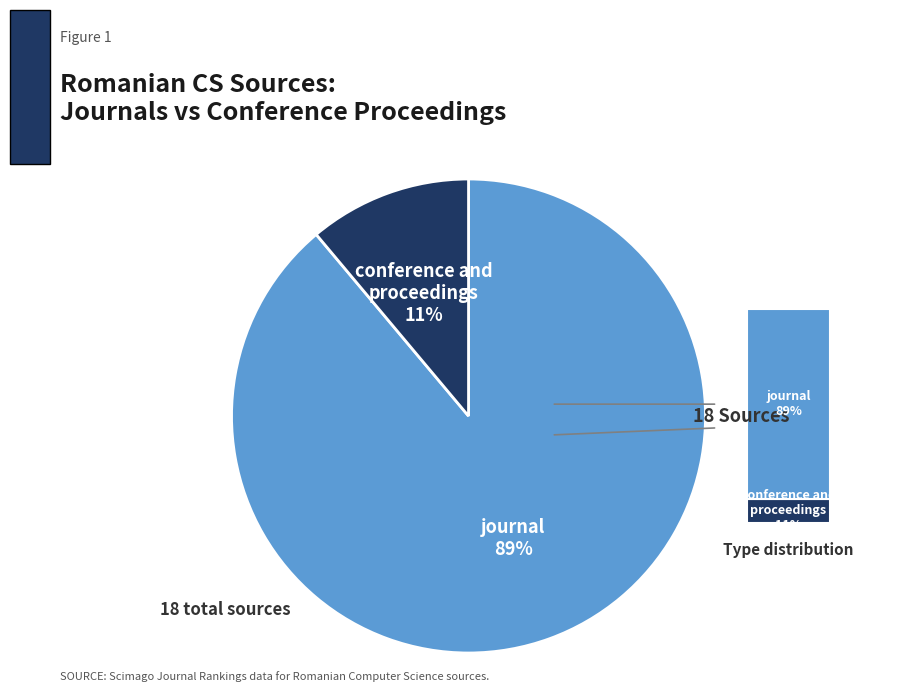

Count the number of slices in the pie.

2